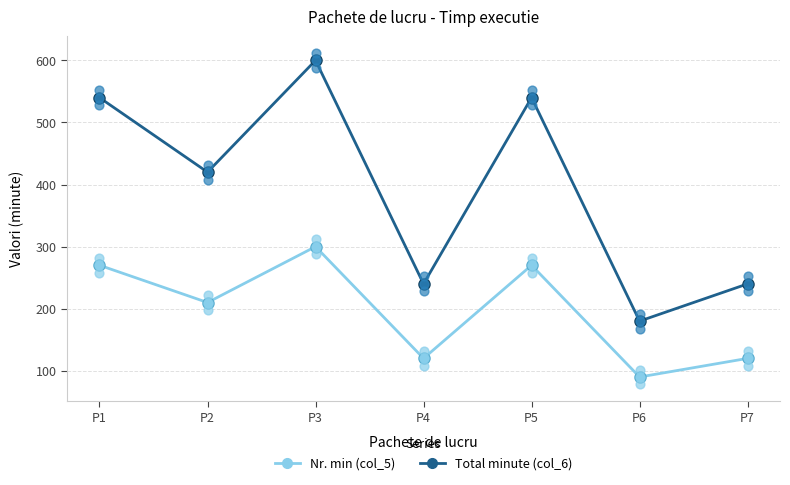

Is the value of Total minute (col_6) at P7 greater than the value of Nr. min (col_5) at P7?

Yes